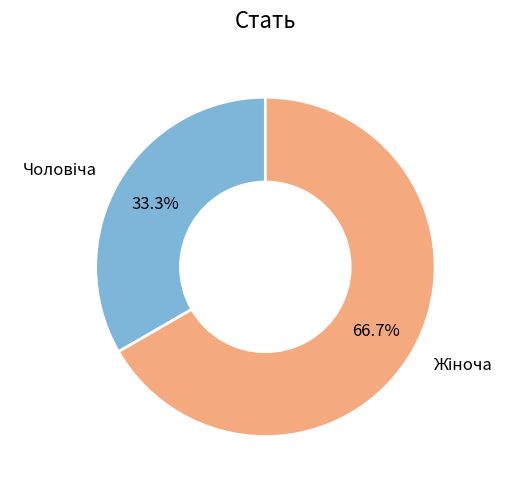

Count the number of slices in the pie.

2